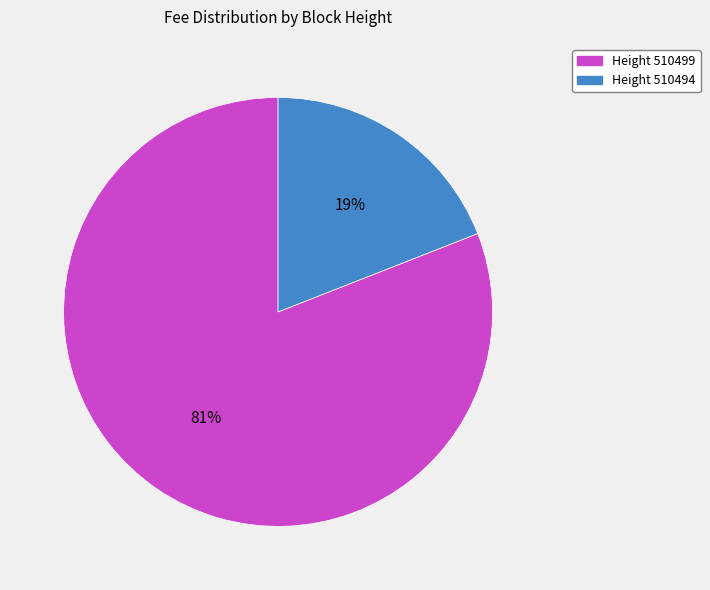

To the nearest percent, what is the difference between the largest and smallest slice percentages?

62%